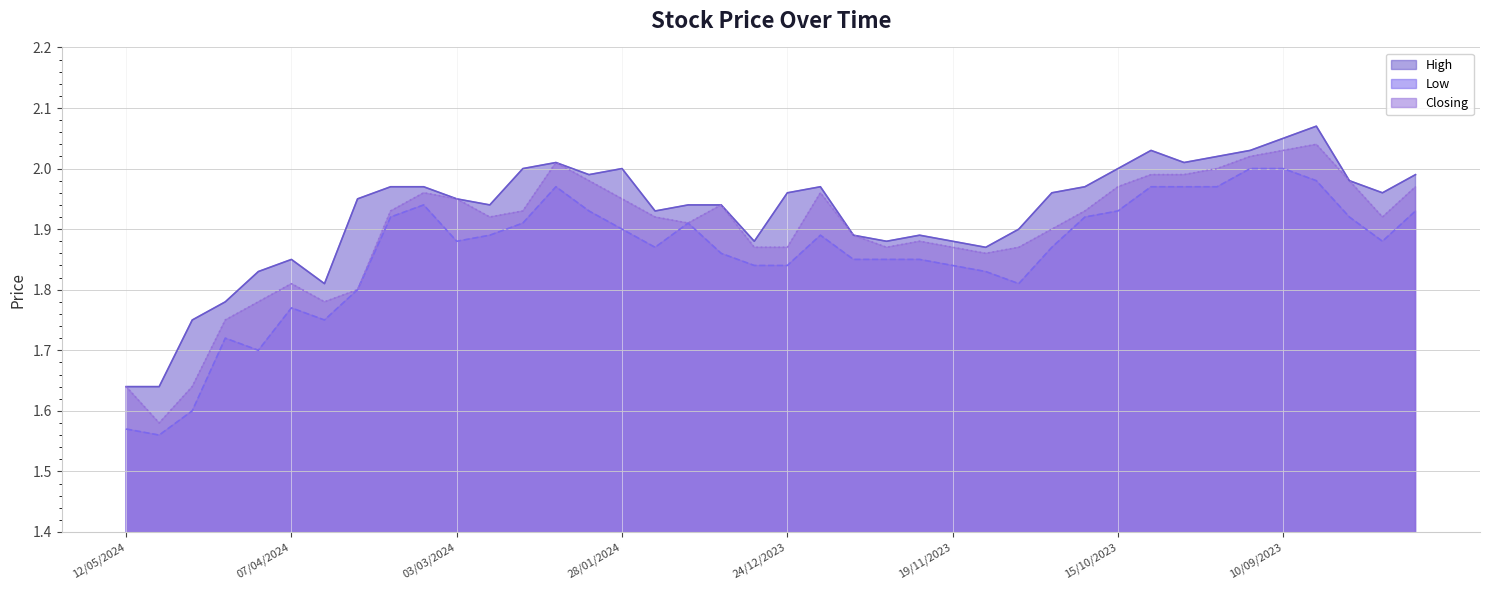

Does the chart have visible grid lines?

Yes